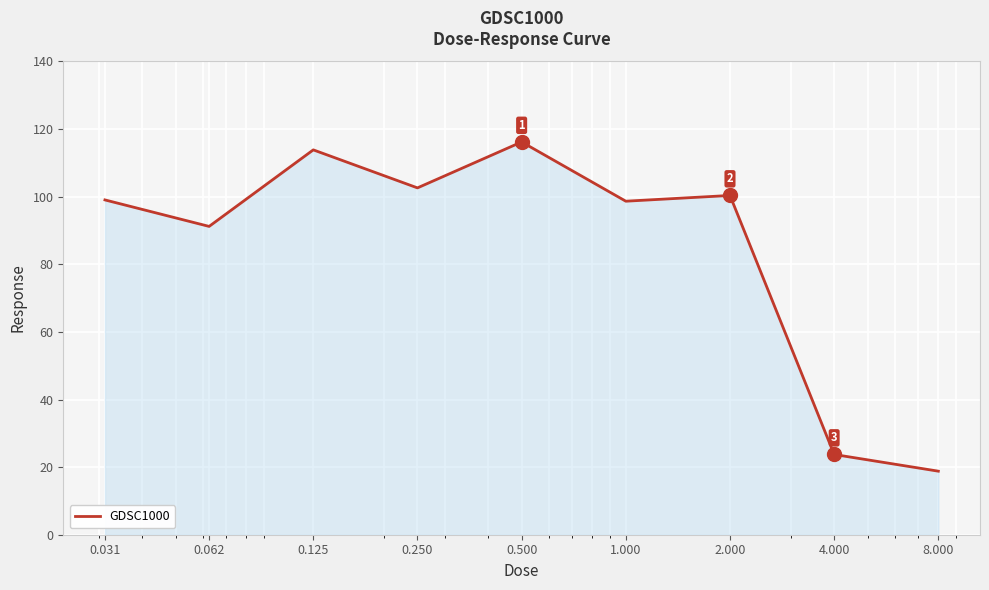

What is the difference between the maximum and minimum values?

97.4